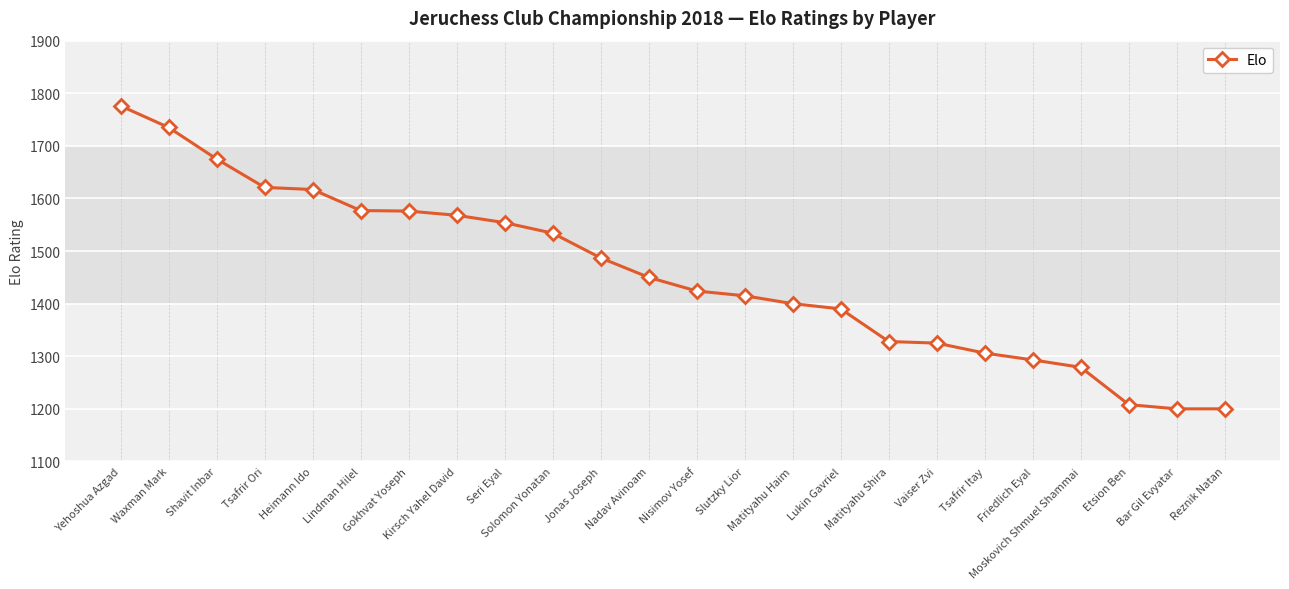

How many lines are shown in the chart?

1